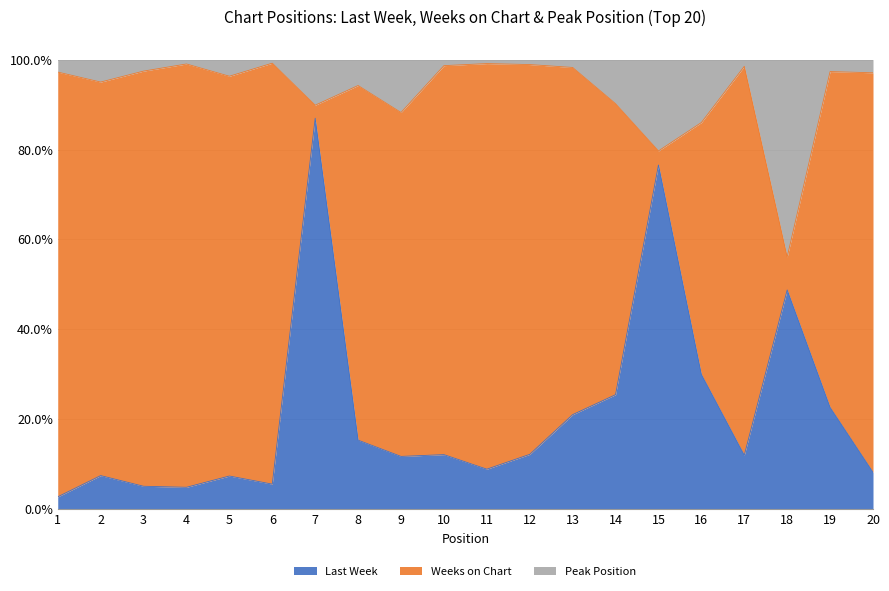

What is the total value across all series at 15?

100.0